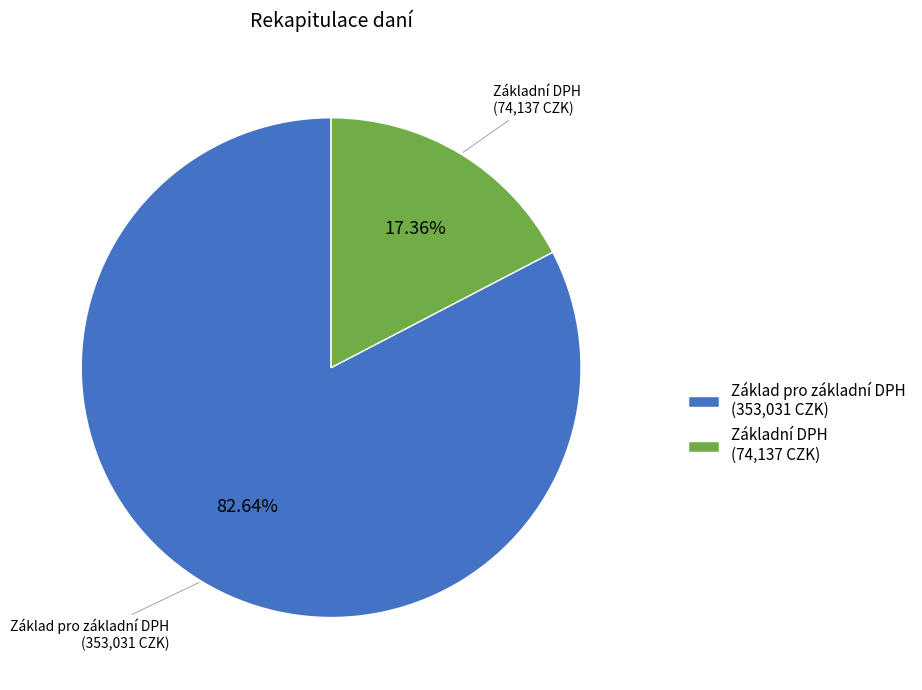

Do Základ pro základní DPH (353,031 CZK) and Základní DPH (74,137 CZK) together represent more than half of the pie?

Yes